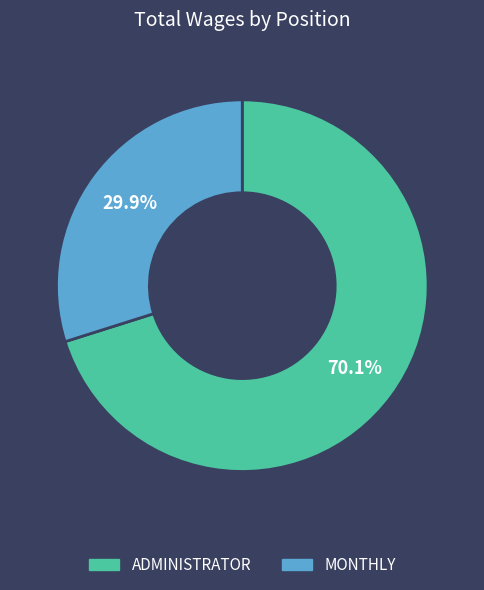

The ADMINISTRATOR slice represents 70% of the pie. True or false?

True